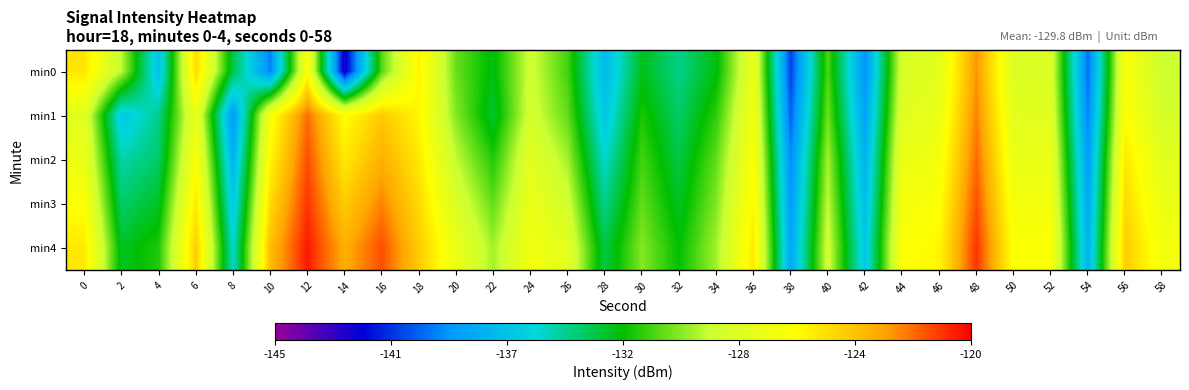

Which label corresponds to the largest value in the chart?

12